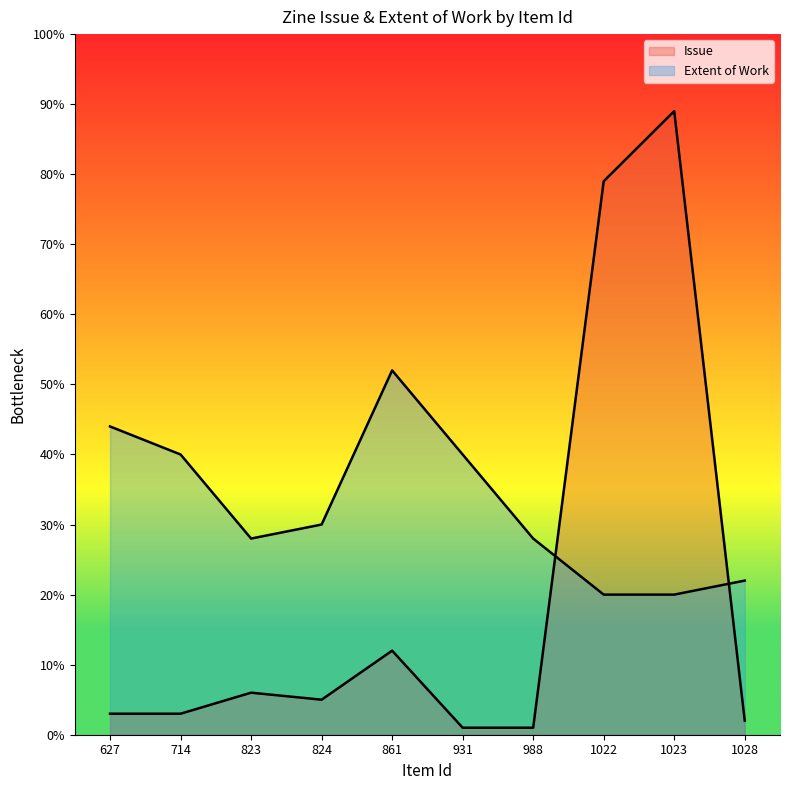

At which category does Extent of Work reach its first local valley?

823